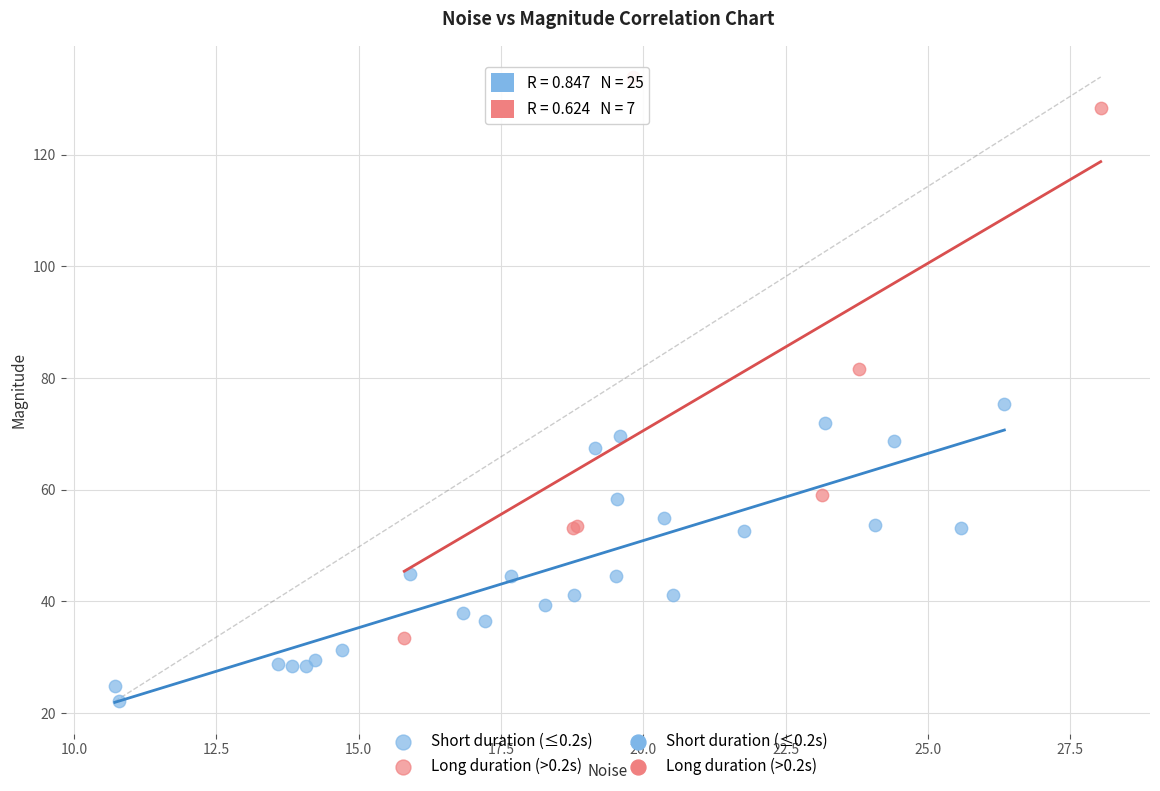

Which series reaches the minimum Y coordinate?

Short duration (≤0.2s)